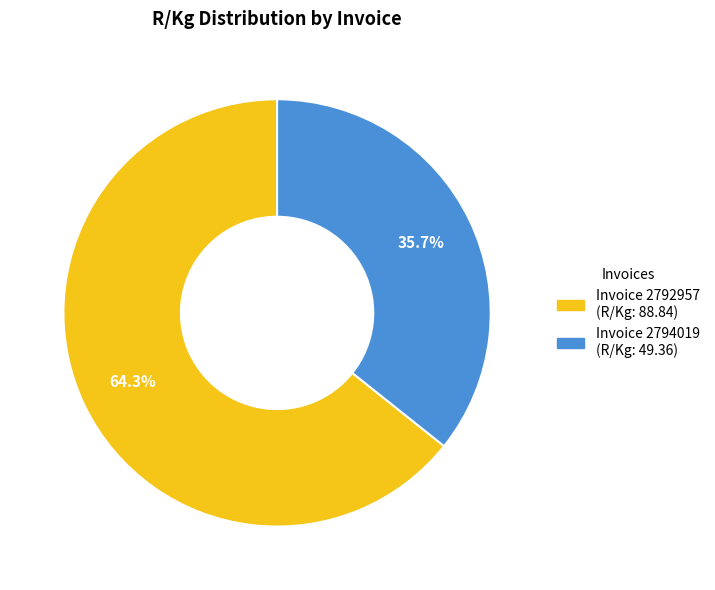

Which has a higher value, Invoice 2792957 or Invoice 2794019?

Invoice 2792957